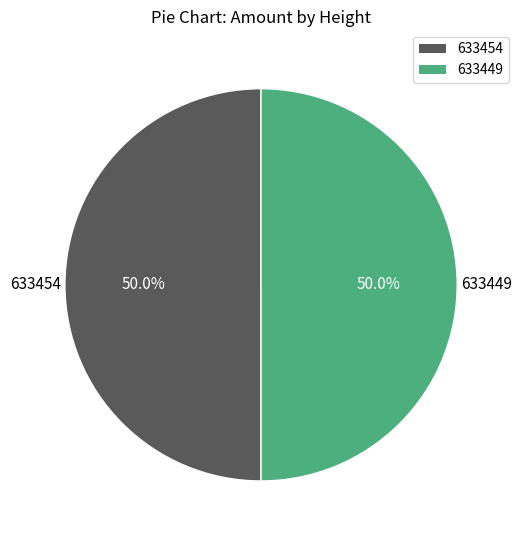

Is it true that 633454 is 50% of the pie?

True